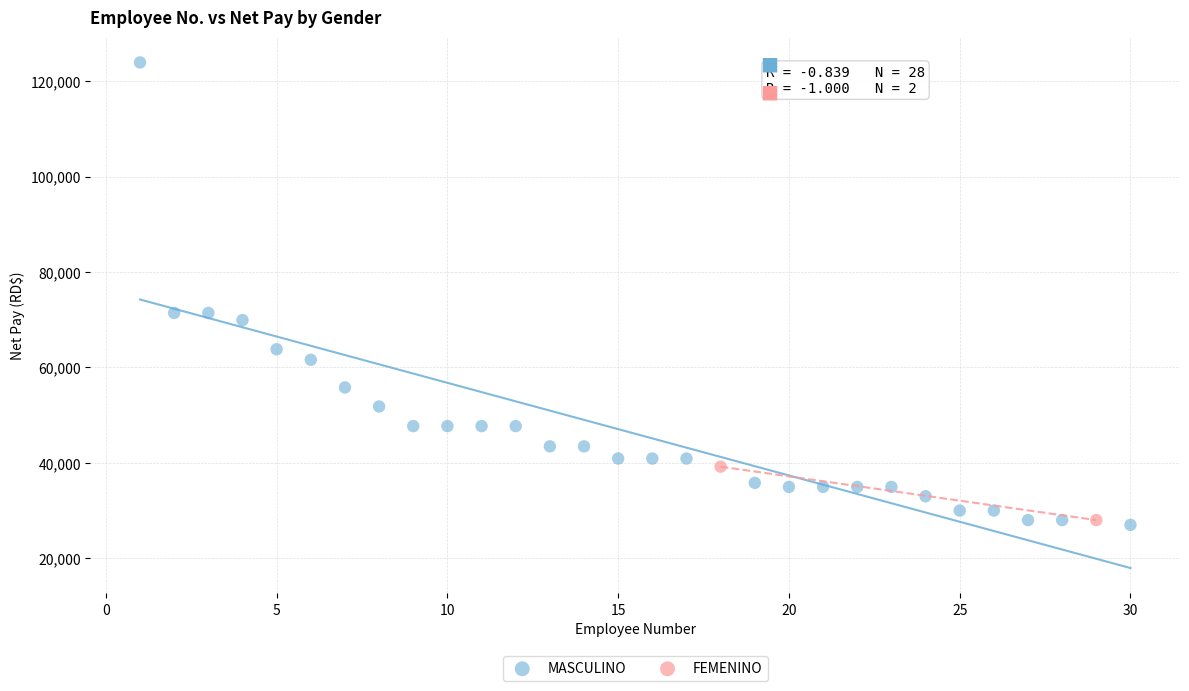

What are all the series names shown in the legend?

MASCULINO, FEMENINO